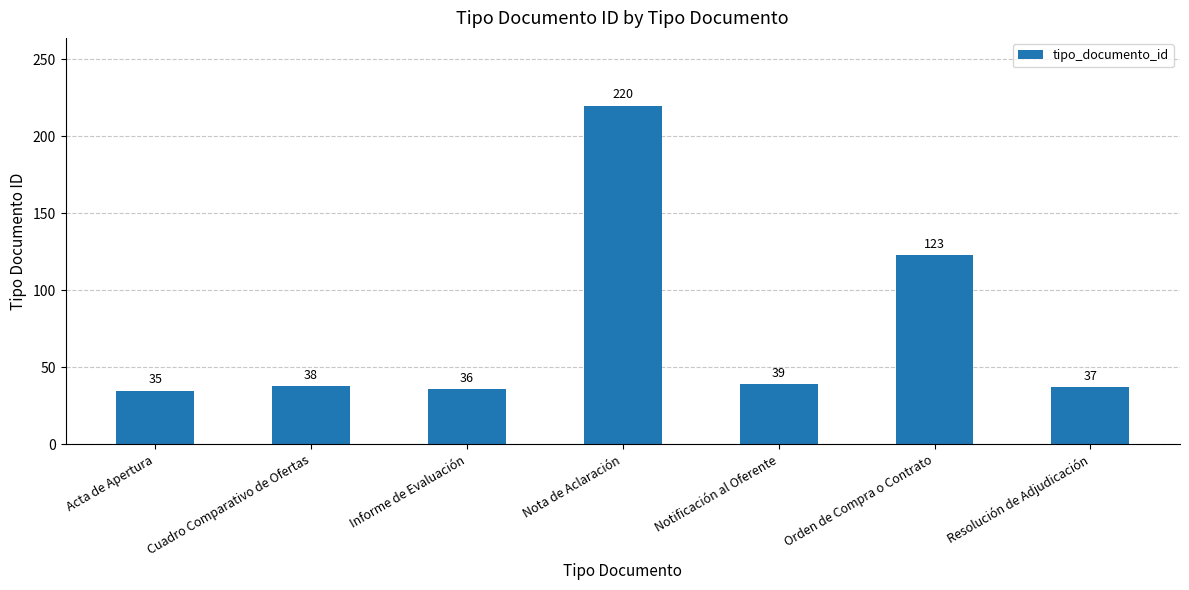

What is the label of the 4th bar from the right?

Nota de Aclaración